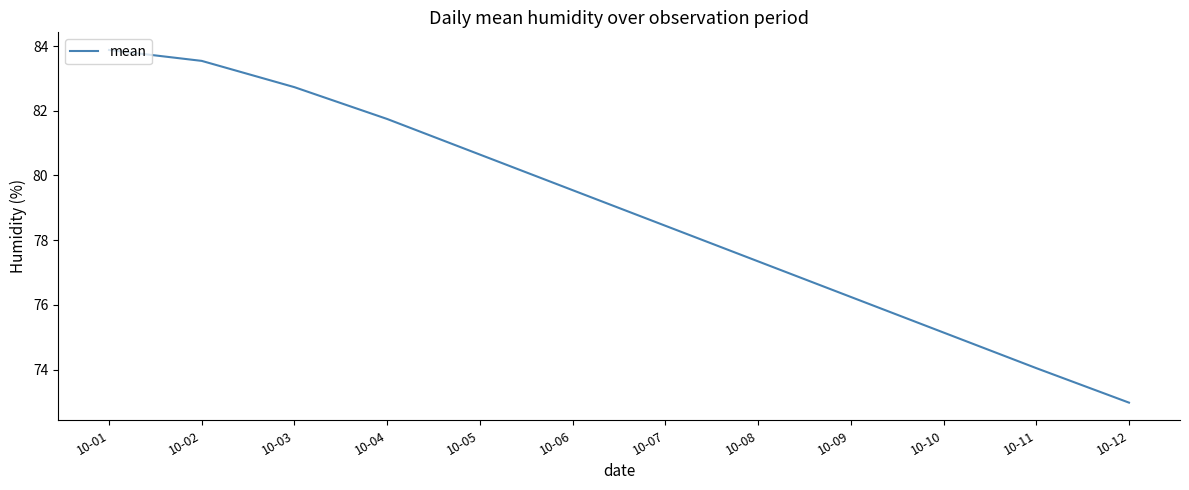

List the labels in order of value, smallest first.

10-12, 10-11, 10-10, 10-09, 10-08, 10-07, 10-06, 10-05, 10-04, 10-03, 10-02, 10-01